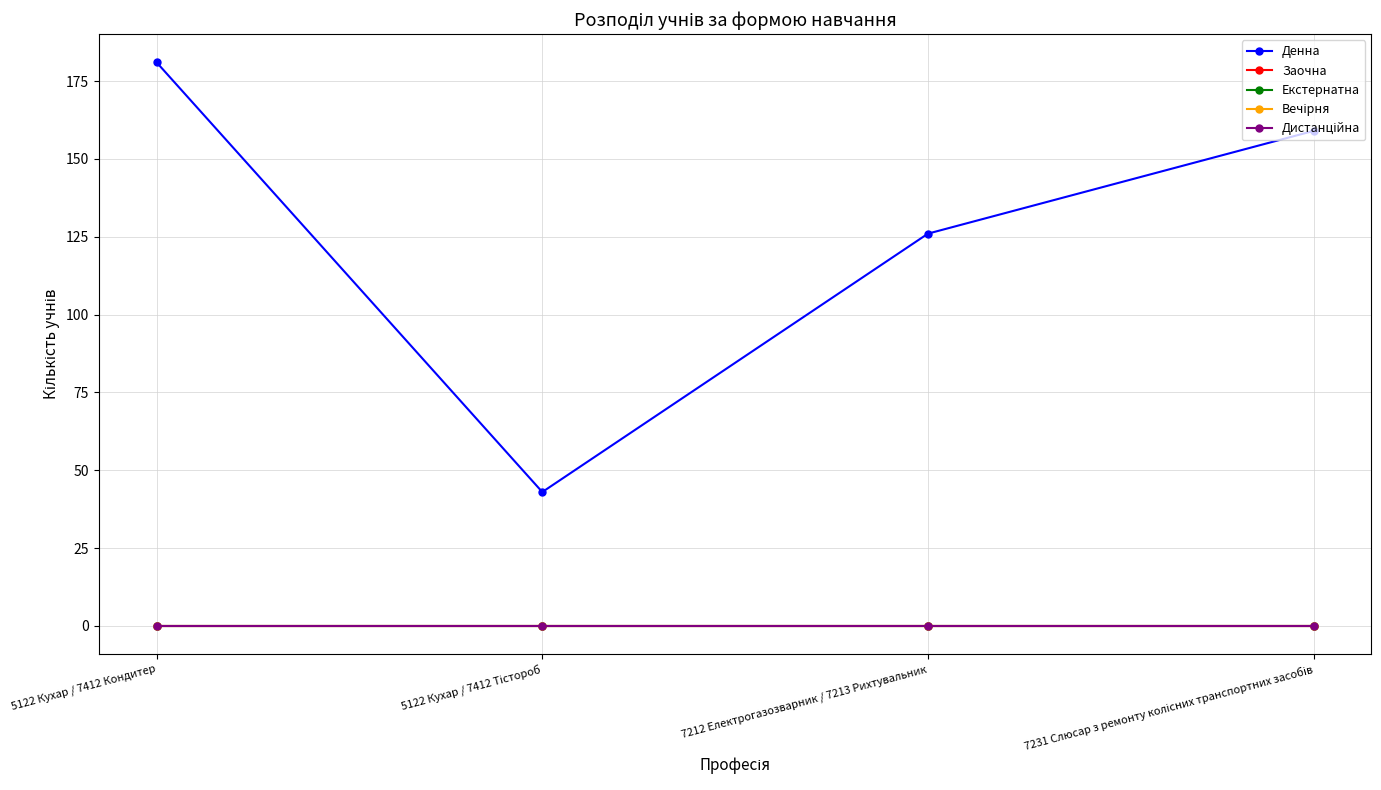

True or false: Дистанційна has a value of 0 at 5122 Кухар / 7412 Кондитер.

True